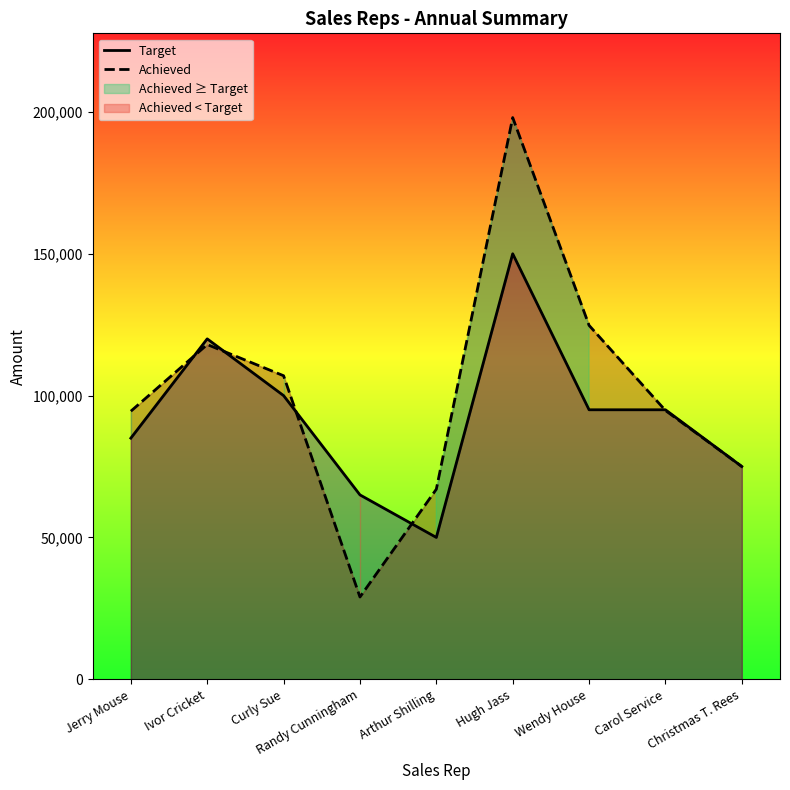

What is the value of the Target point at the 2nd from the left?

120000